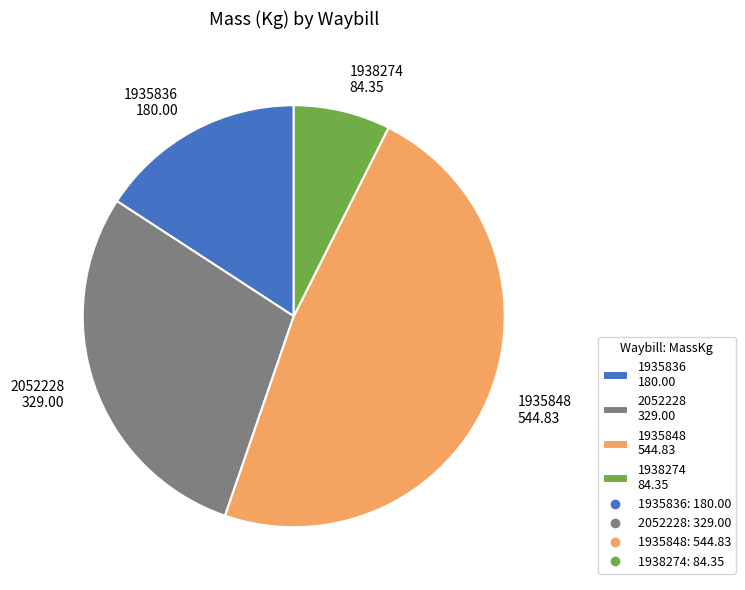

Is there a majority slice in this chart?

No